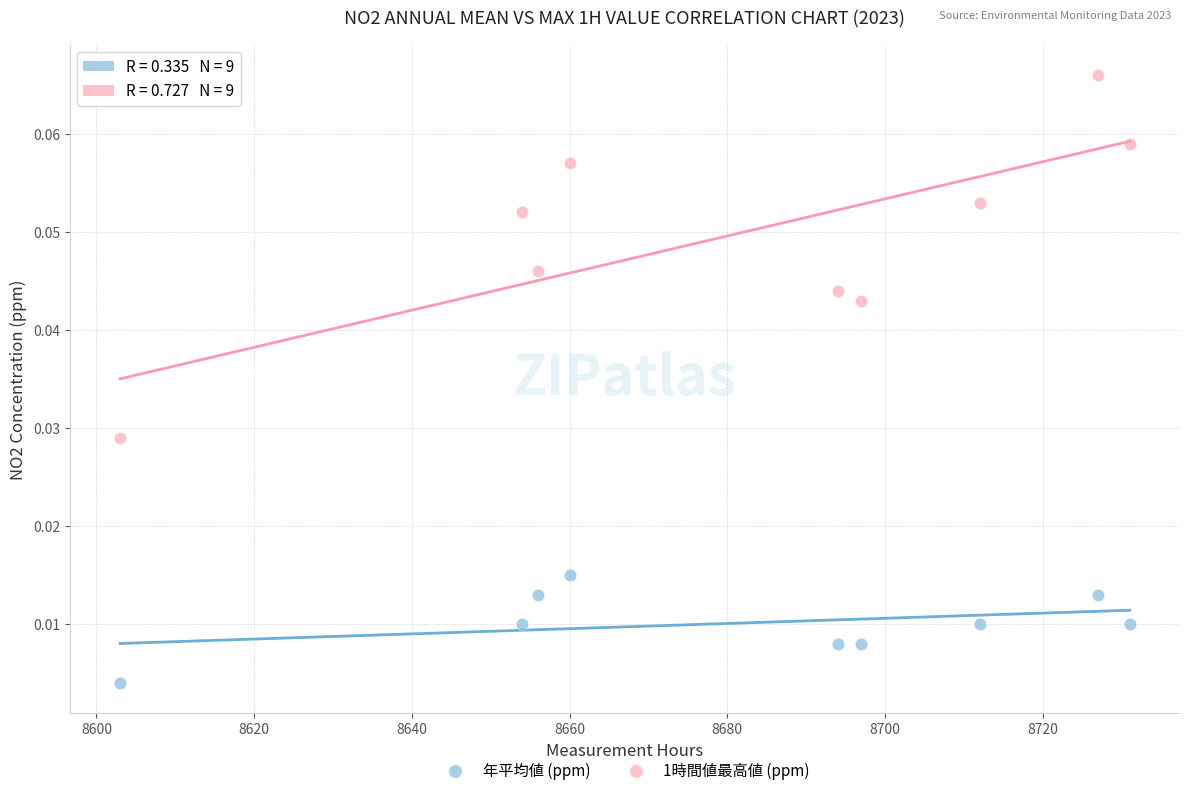

Which series contains the highest Y value?

1時間値最高値 (ppm)